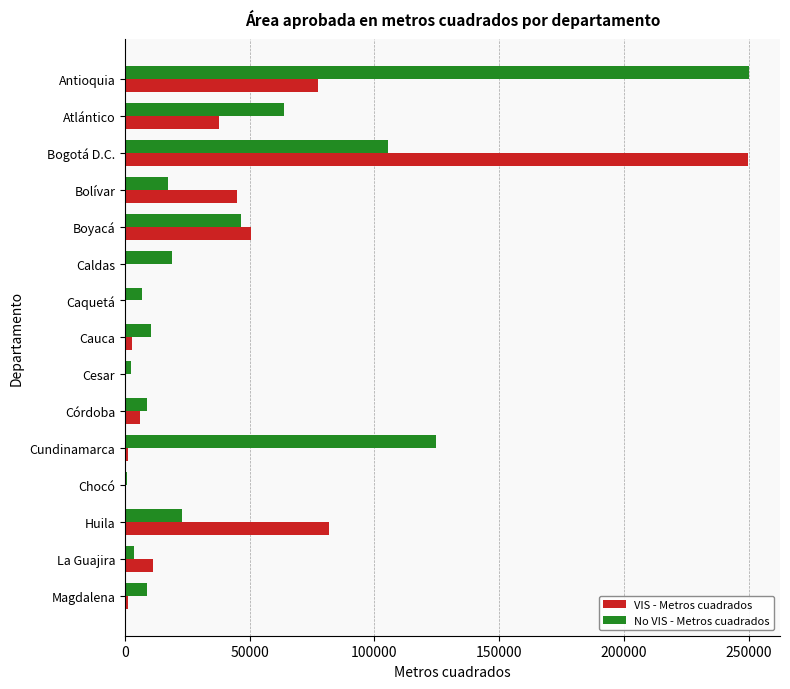

Which series changed the most between Atlántico and Cesar?

No VIS - Metros cuadrados